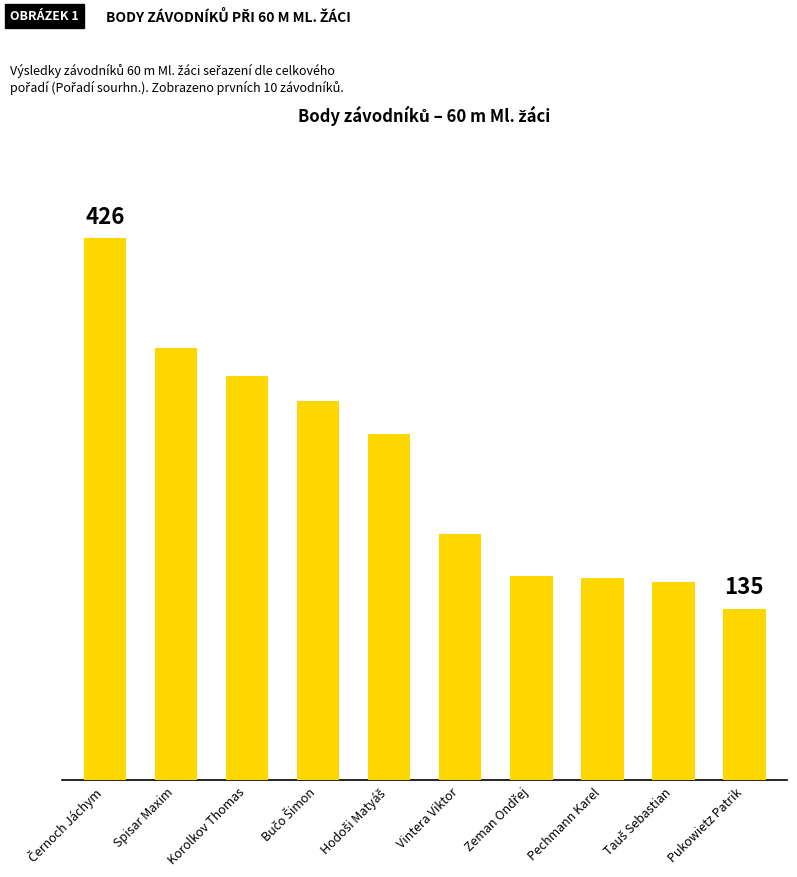

What is the greatest value displayed?

426